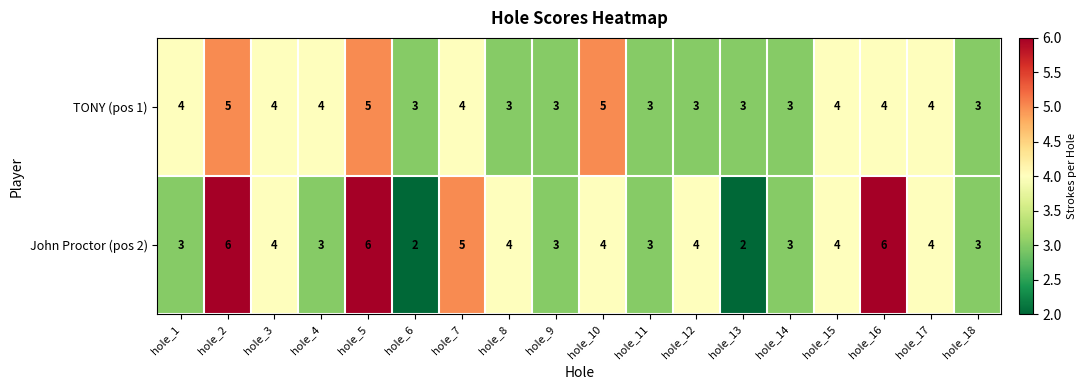

Which series changed the most between hole_10 and hole_18?

TONY (pos 1)